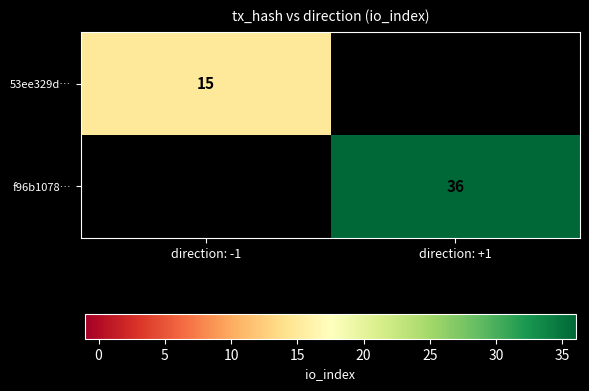

Is it true that 53ee329d… equals 26 at direction: -1?

False